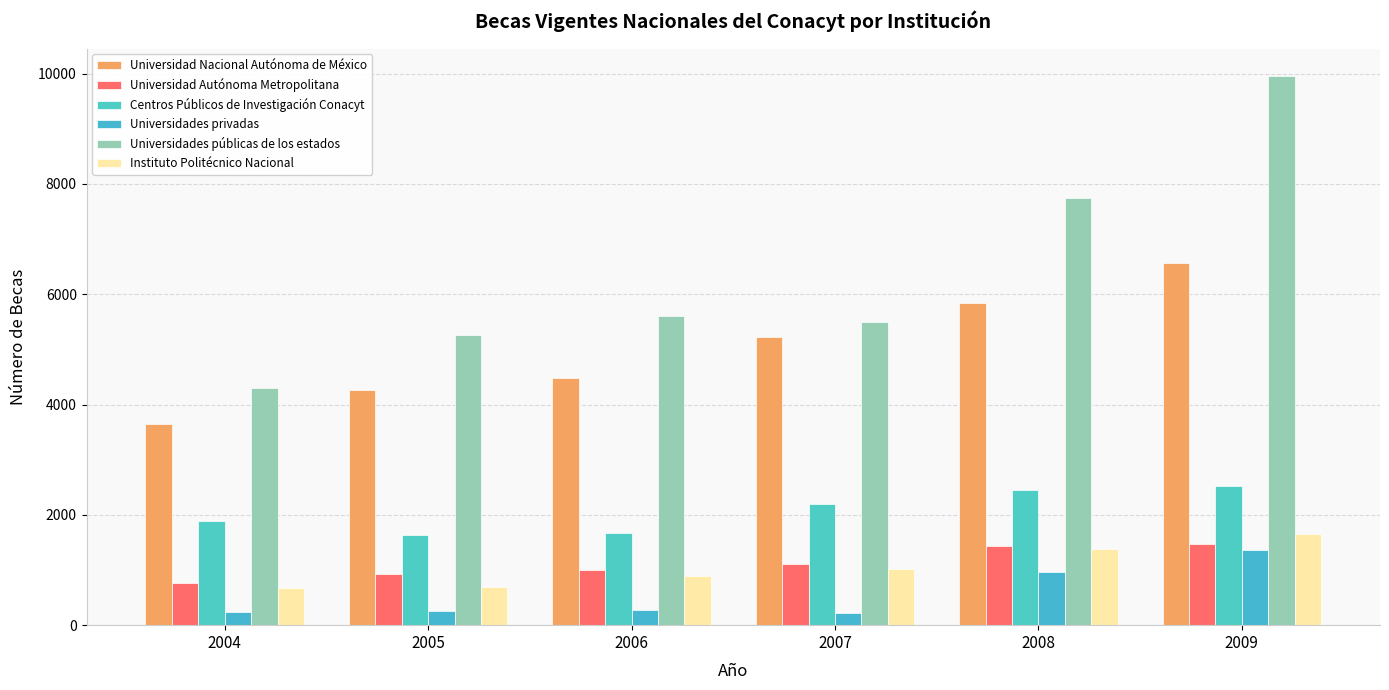

What is the smallest value displayed?

213